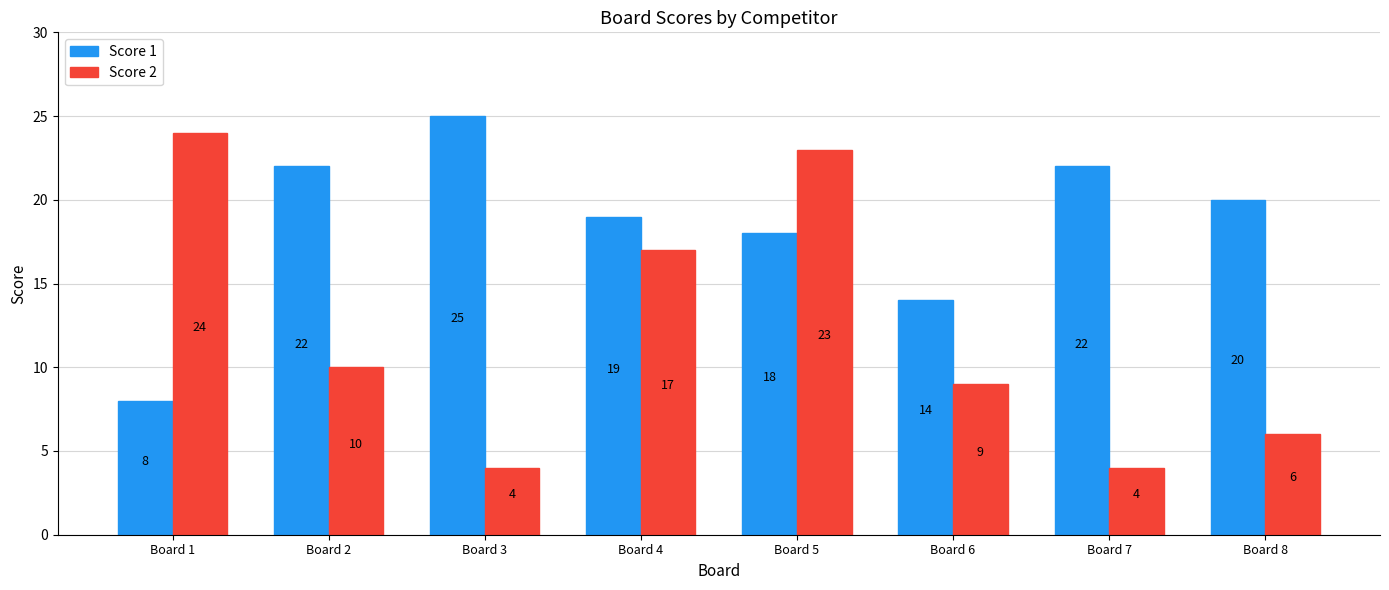

Reading right to left, transcribe all the data shown in this chart.

Score 1: Board 8=20	Board 7=22	Board 6=14	Board 5=18	Board 4=19	Board 3=25	Board 2=22	Board 1=8
Score 2: Board 8=6	Board 7=4	Board 6=9	Board 5=23	Board 4=17	Board 3=4	Board 2=10	Board 1=24